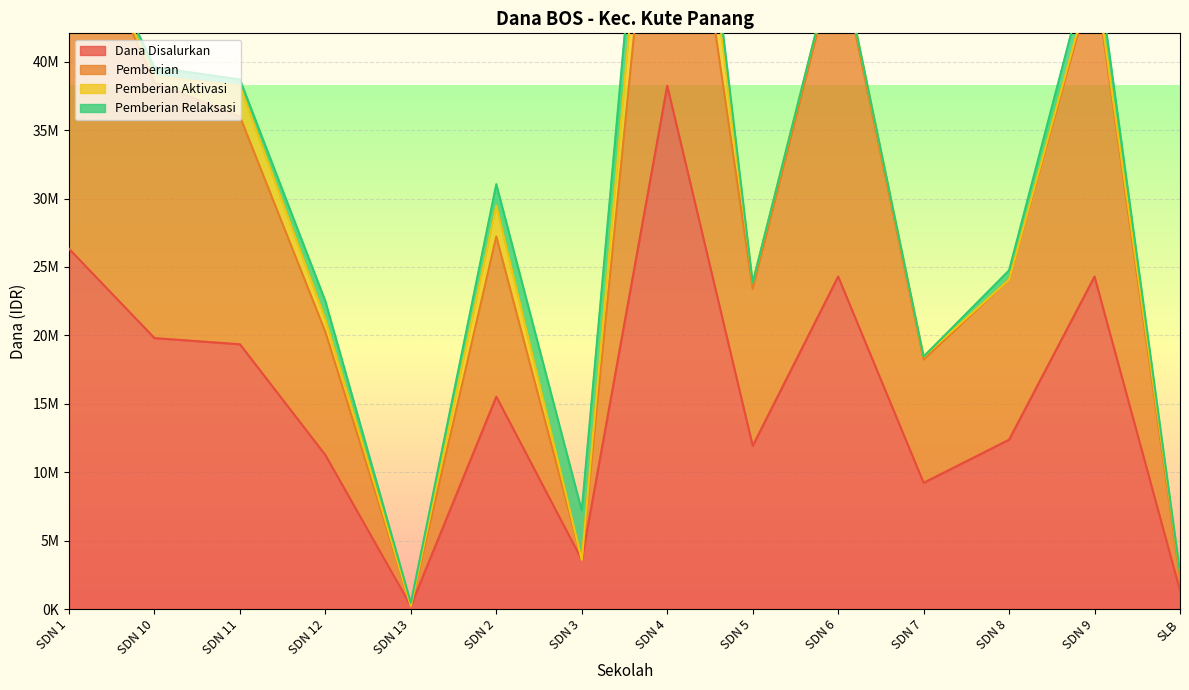

True or false: Pemberian has a value of 23400000 at SDN 5.

True